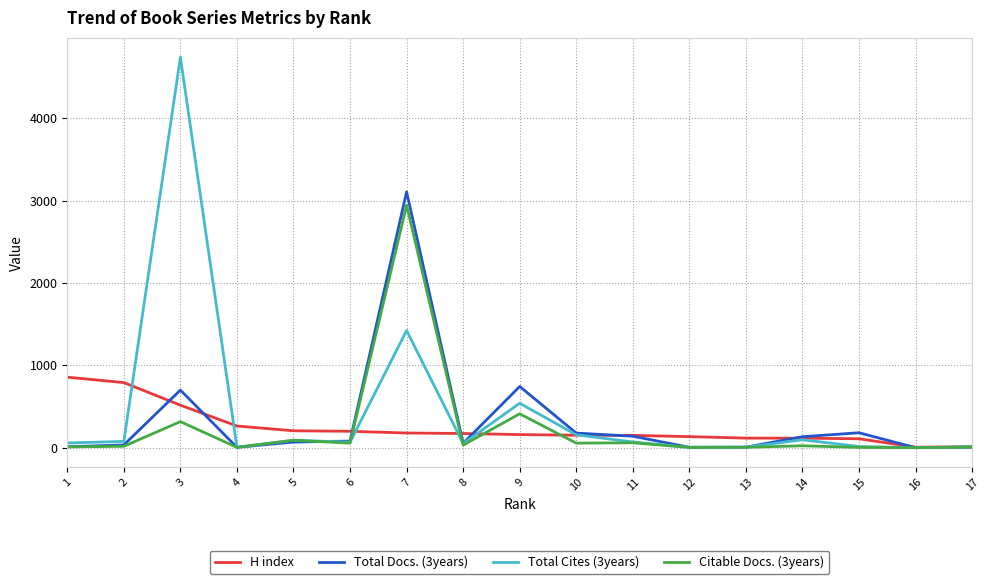

True or false: Total Docs. (3years) has more than 1 points higher than both neighbors.

True